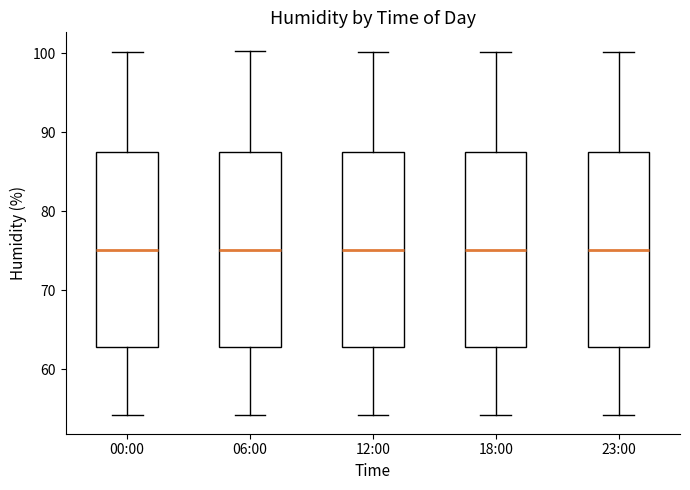

Where does the median line of the box for 18:00 sit on the y-axis? The values are not printed on the chart, so give them approximately, as read against the axis.

75